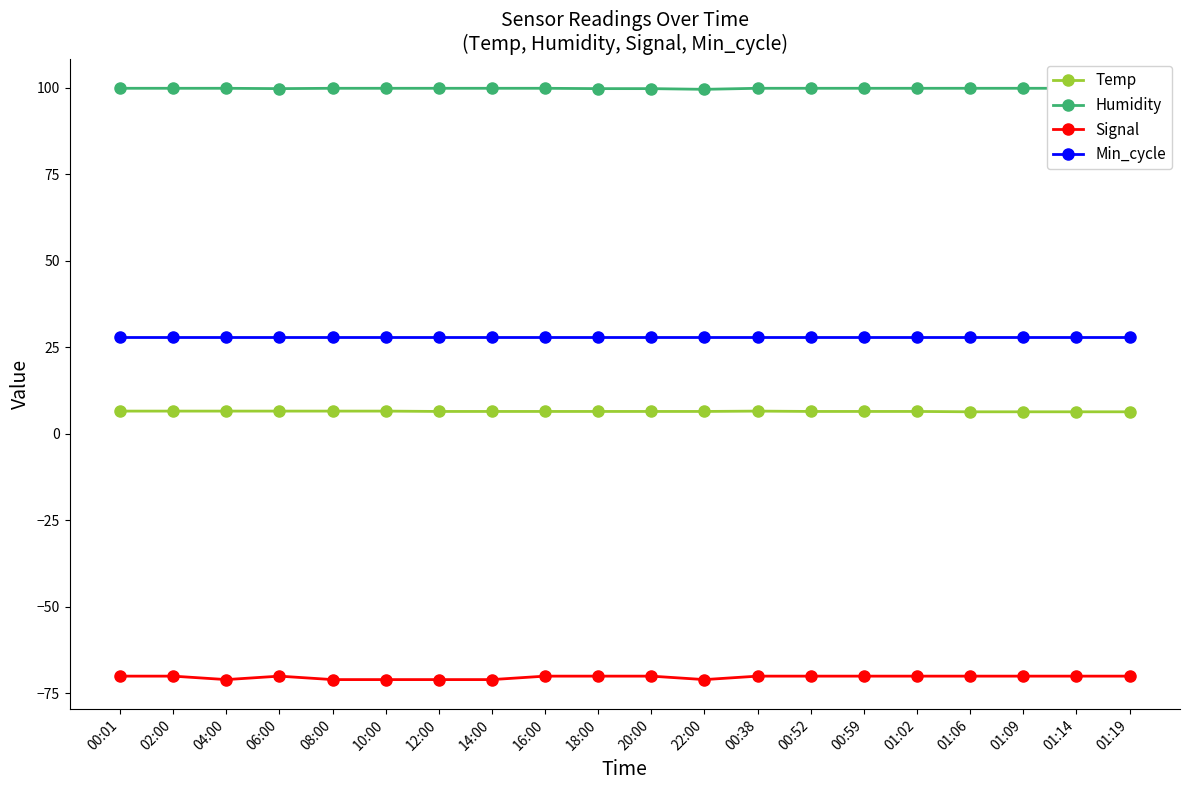

True or false: Signal and Temp intersect in this chart.

False